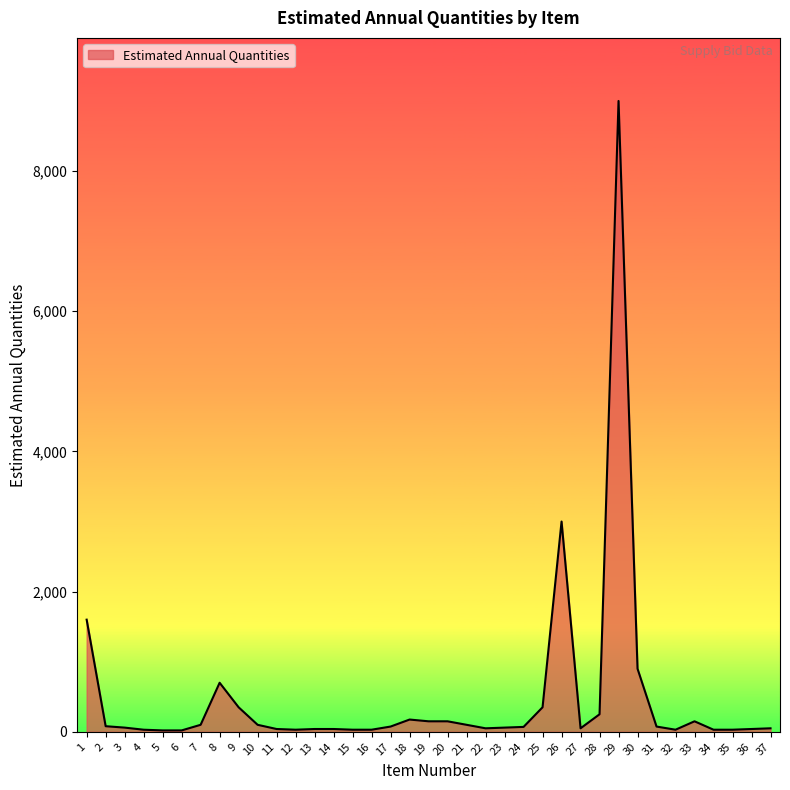

True or false: the data has more than 0 interior local peaks.

True